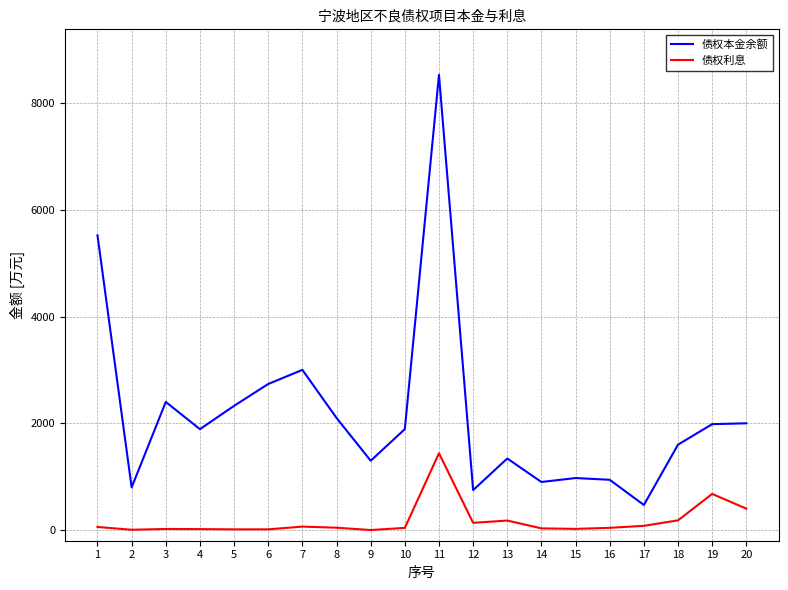

Which category has the highest value in the 债权利息 series?

11